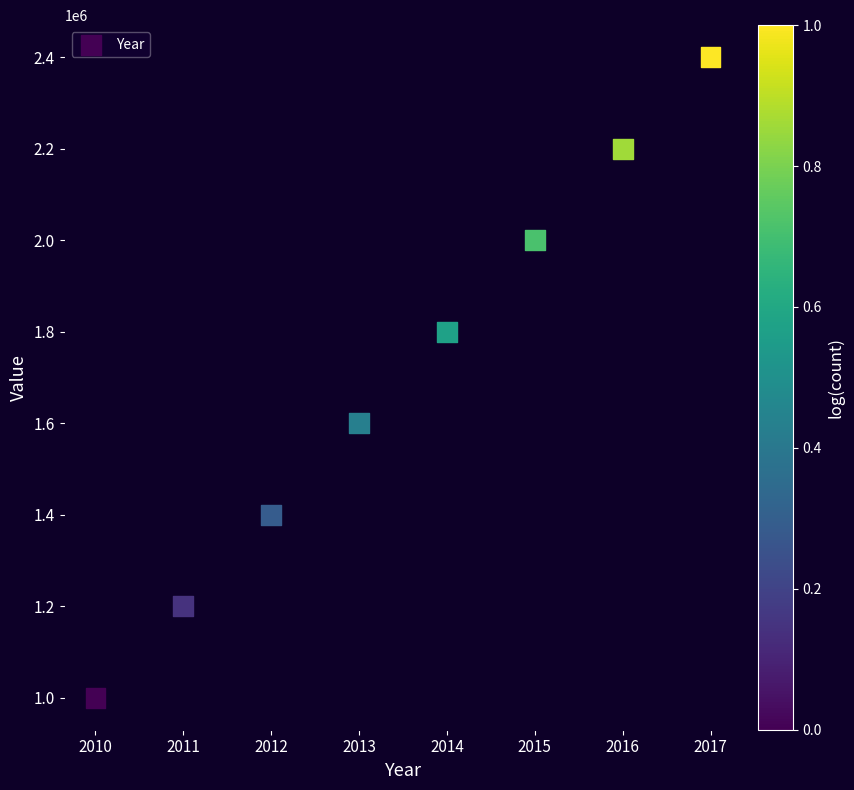

What is the average X value?

2014